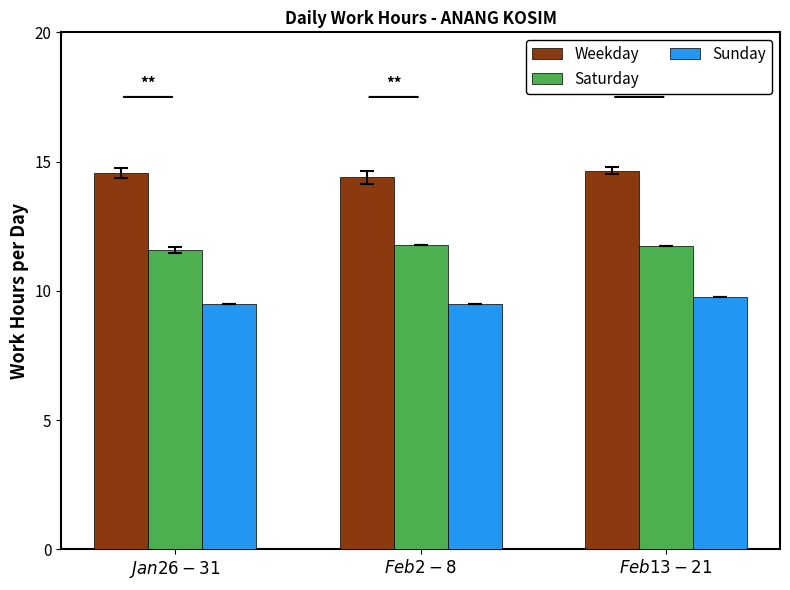

What are all the series names shown in the legend?

Weekday, Saturday, Sunday